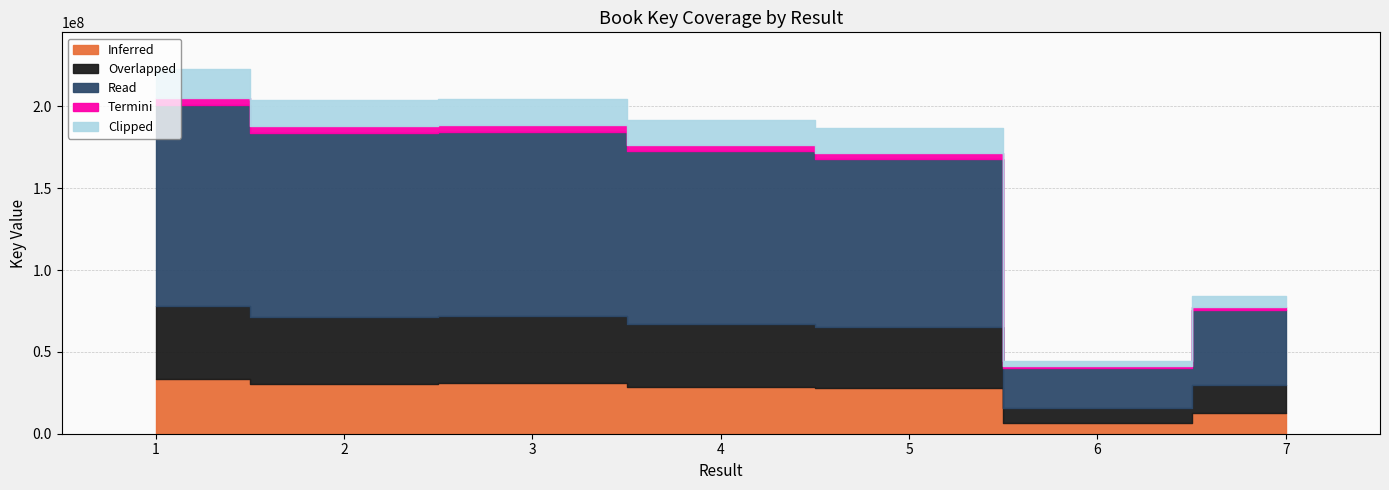

How many points are lower than both their immediate neighbors (excluding endpoints)?

2